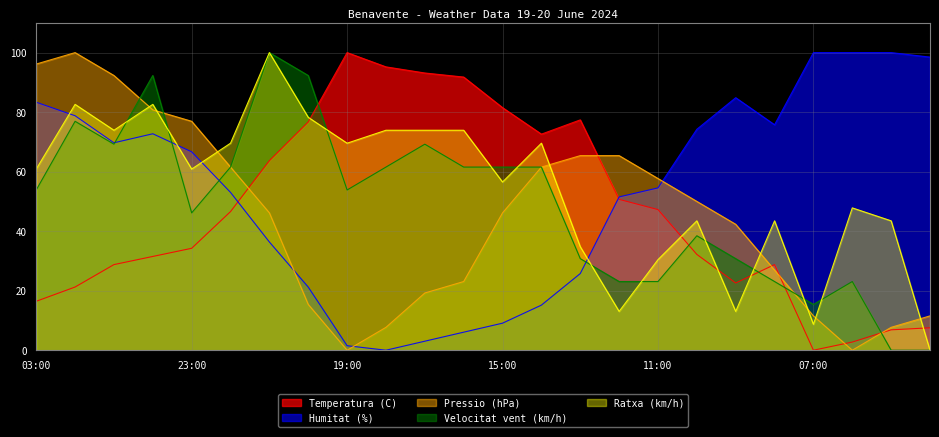

Where is Temperatura (C) nearest to the value 50?

12:00